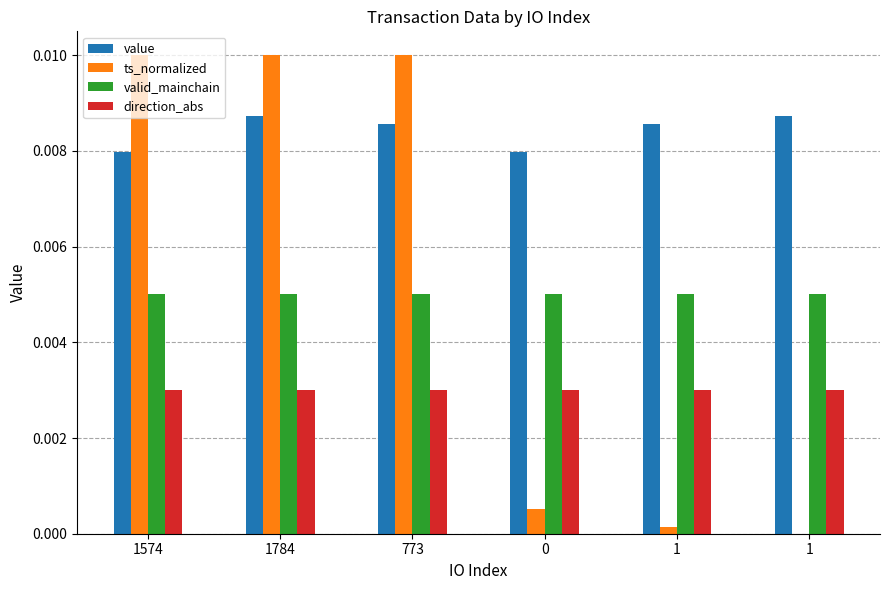

True or false: valid_mainchain has a value of 0.0 at 1.

False